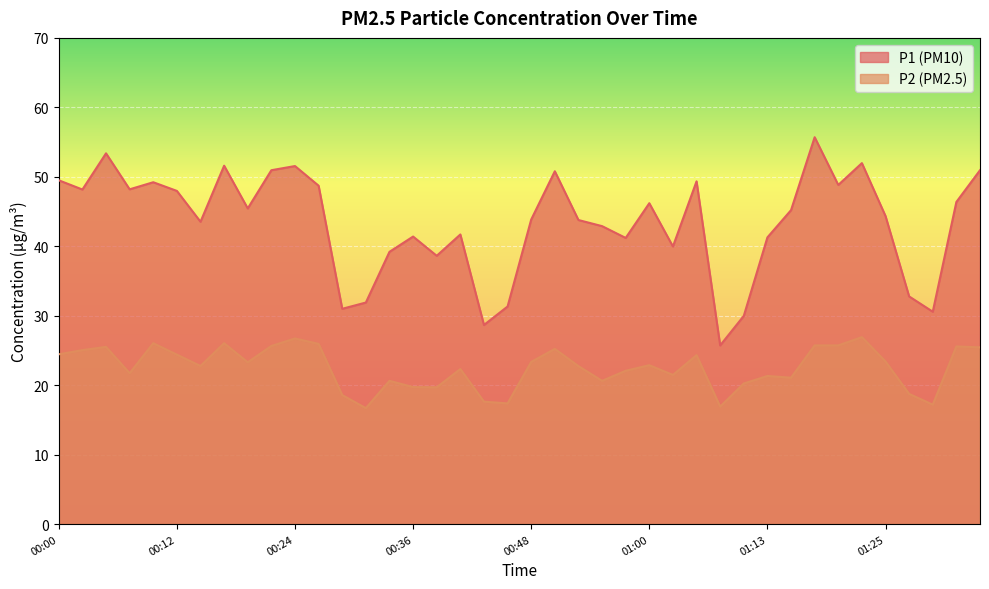

At 00:14, list the series in order from smallest to largest.

P2, P1